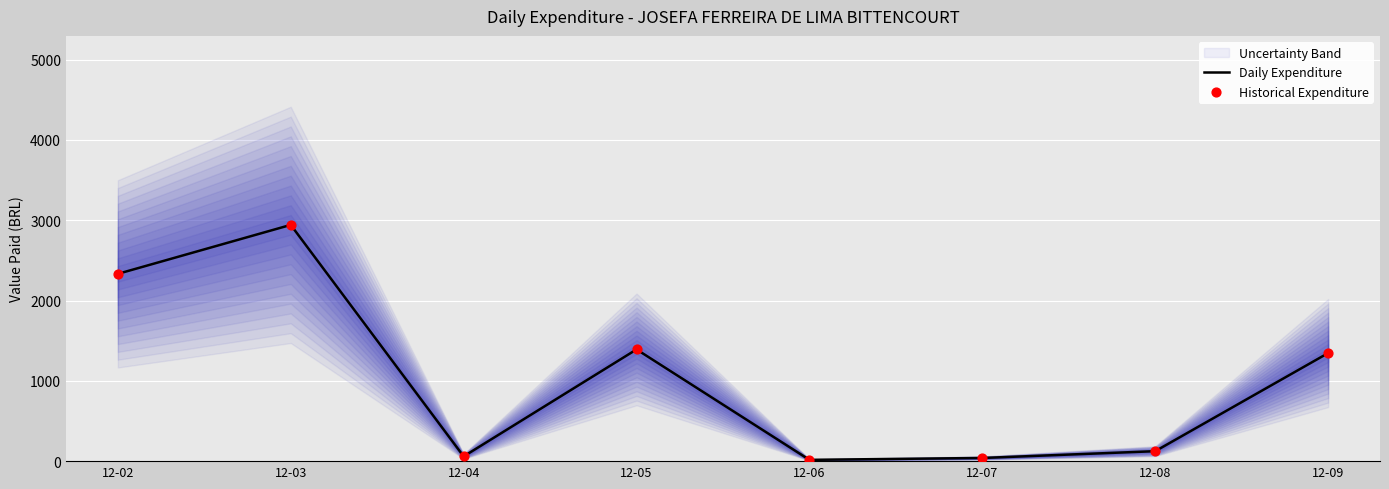

At which category is the sum across all series the highest?

12-03